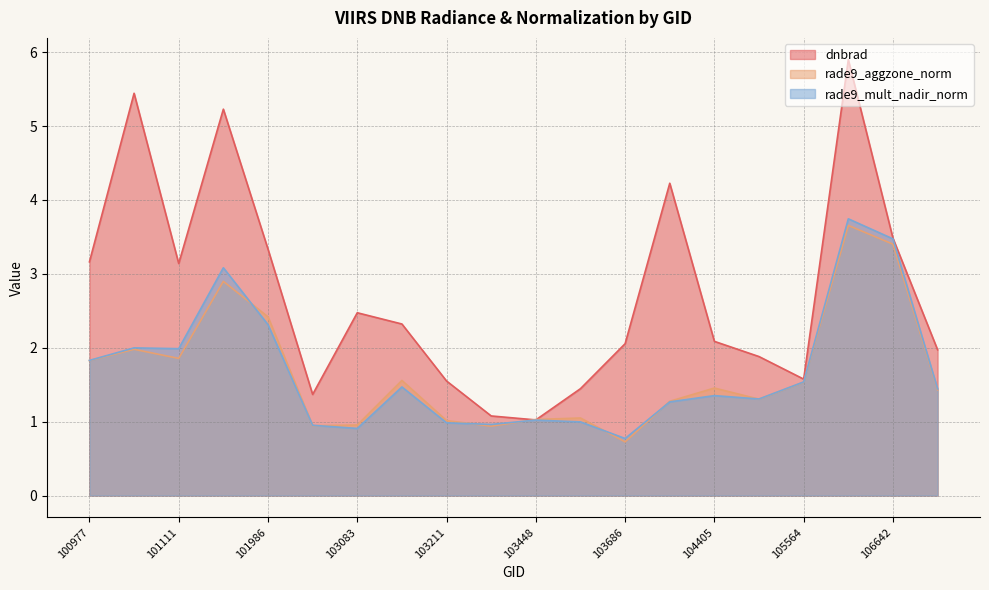

At 103448, list the series in order from smallest to largest.

rade9_mult_nadir_norm, dnbrad, rade9_aggzone_norm